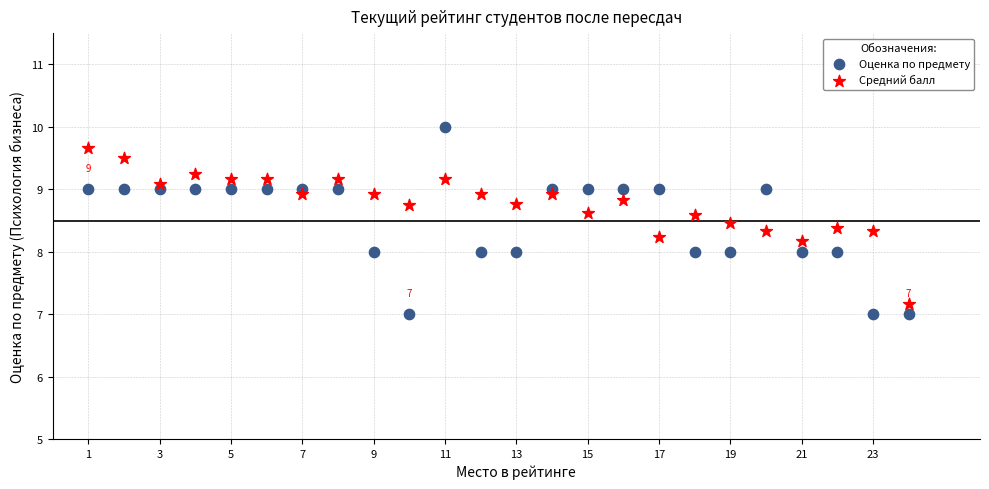

Which series reaches the maximum Y coordinate?

Оценка по предмету